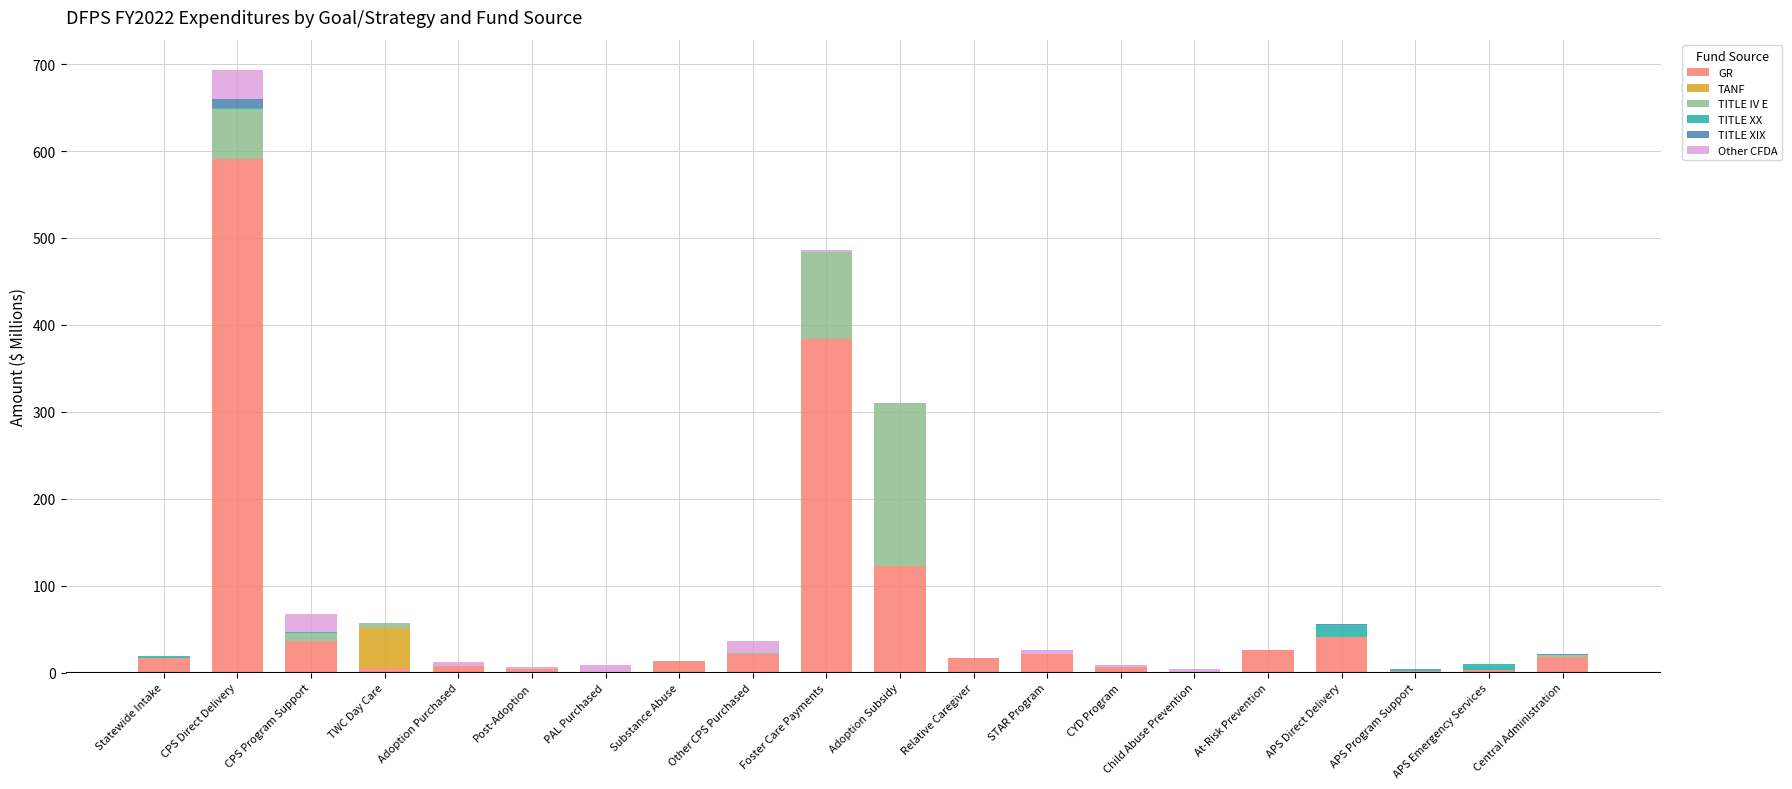

At which category is the sum across all series the highest?

CPS Direct Delivery